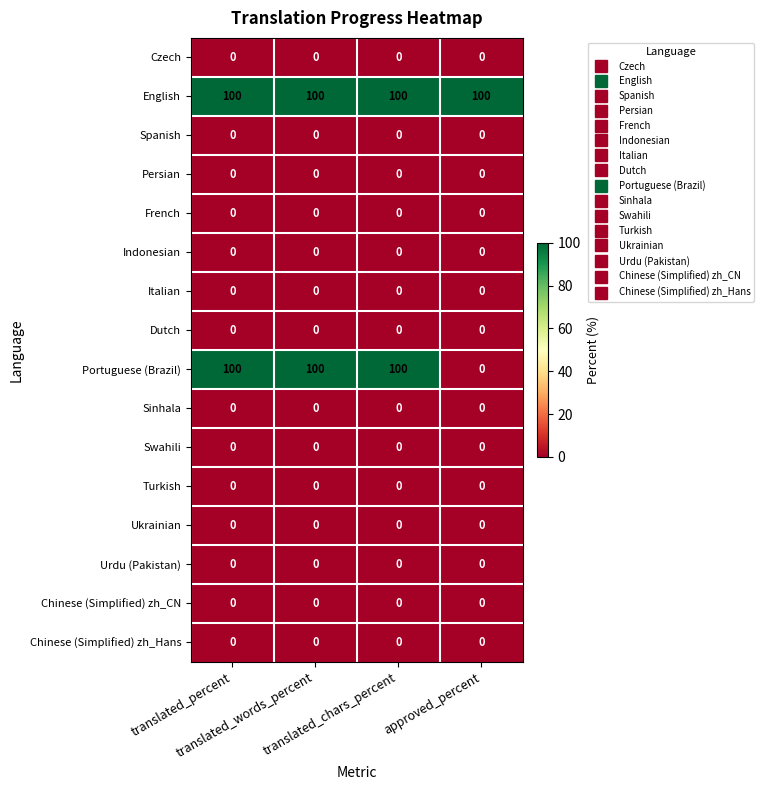

Which series has the largest range (max minus min)?

Portuguese (Brazil)